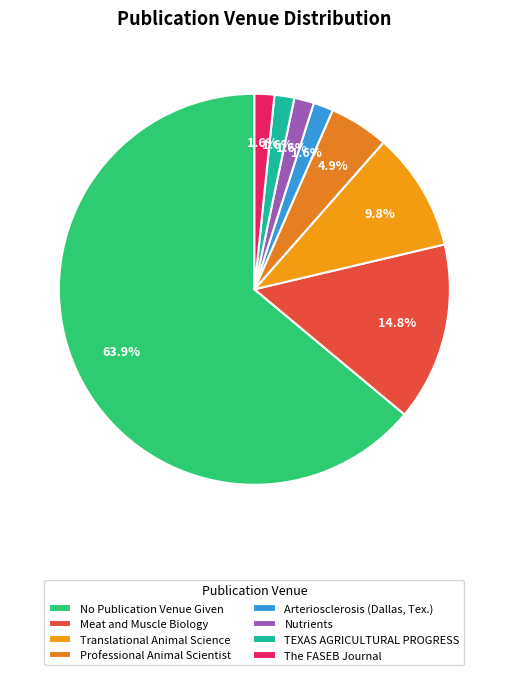

To the nearest percent, what portion does No Publication Venue Given represent?

64%